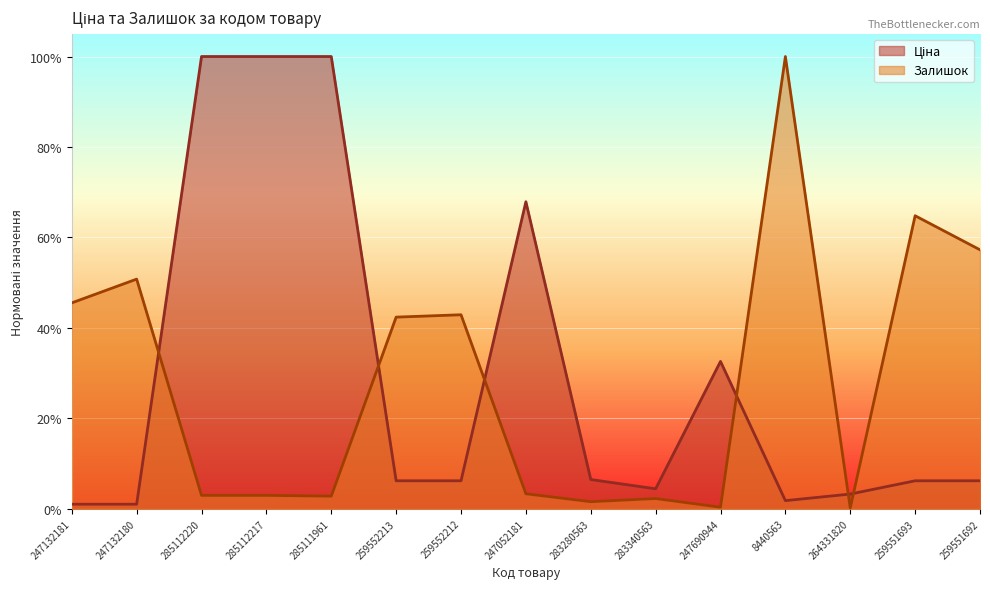

What is the average value of the Ціна series?

0.3